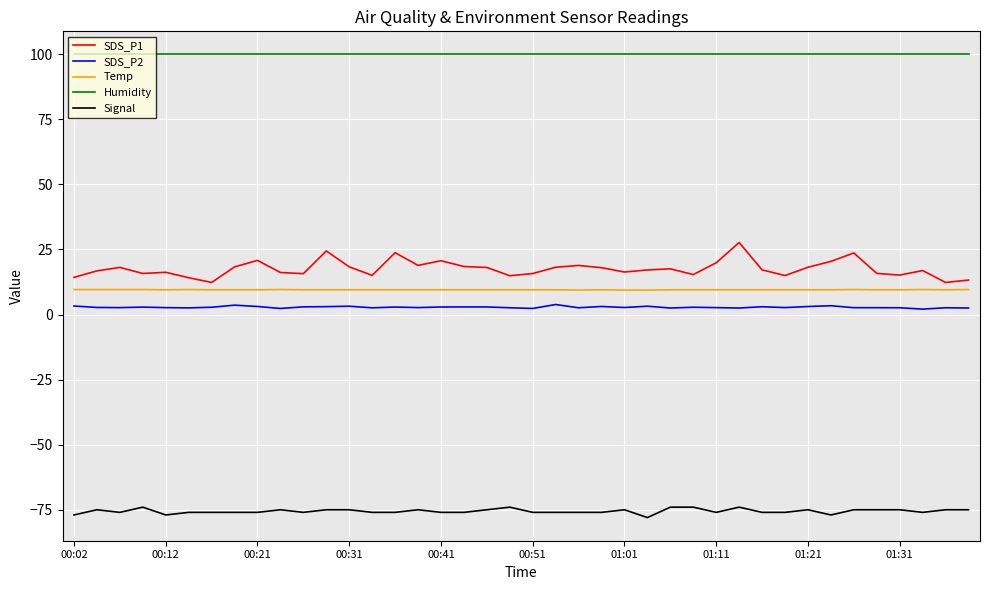

What is the maximum value for Humidity?

99.9